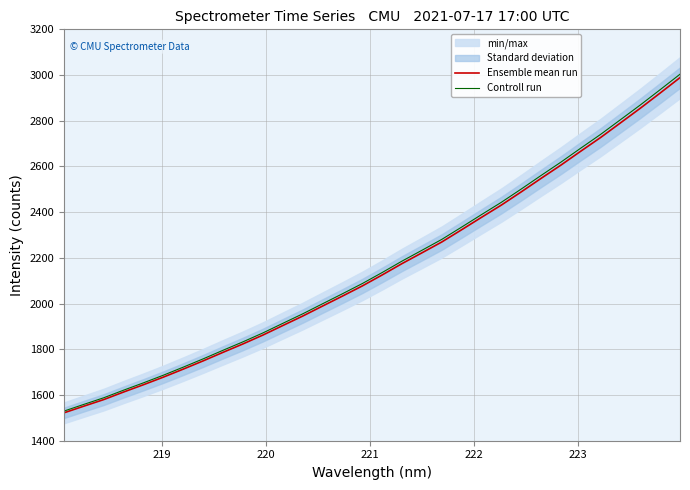

True or false: Controll run and Ensemble mean run cross at least once.

False